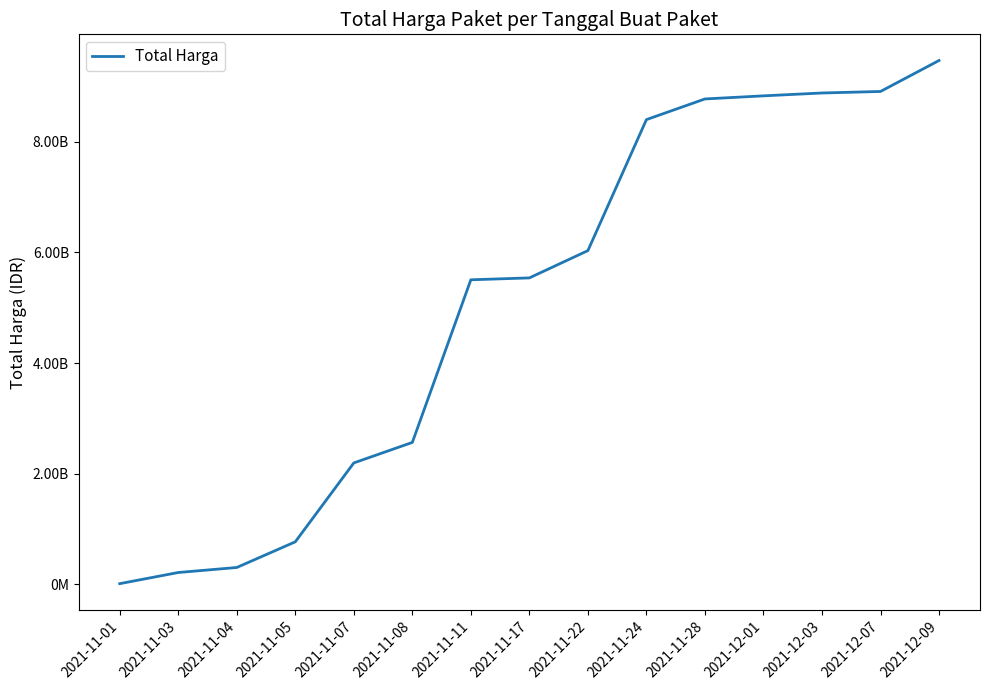

What is the sum of all values?

76396906315